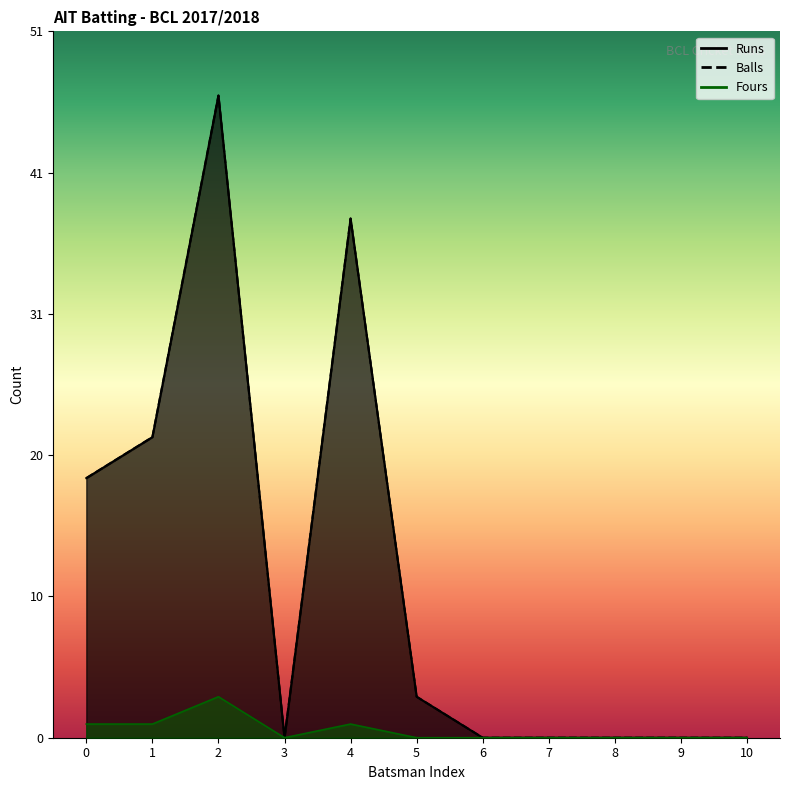

Reading right to left, what are all the values shown in this chart?

Runs: 0	0	0	0	0	3	38	0	47	22	19
Balls: 0	0	0	0	0	3	38	0	47	22	19
Fours: 0	0	0	0	0	0	1	0	3	1	1